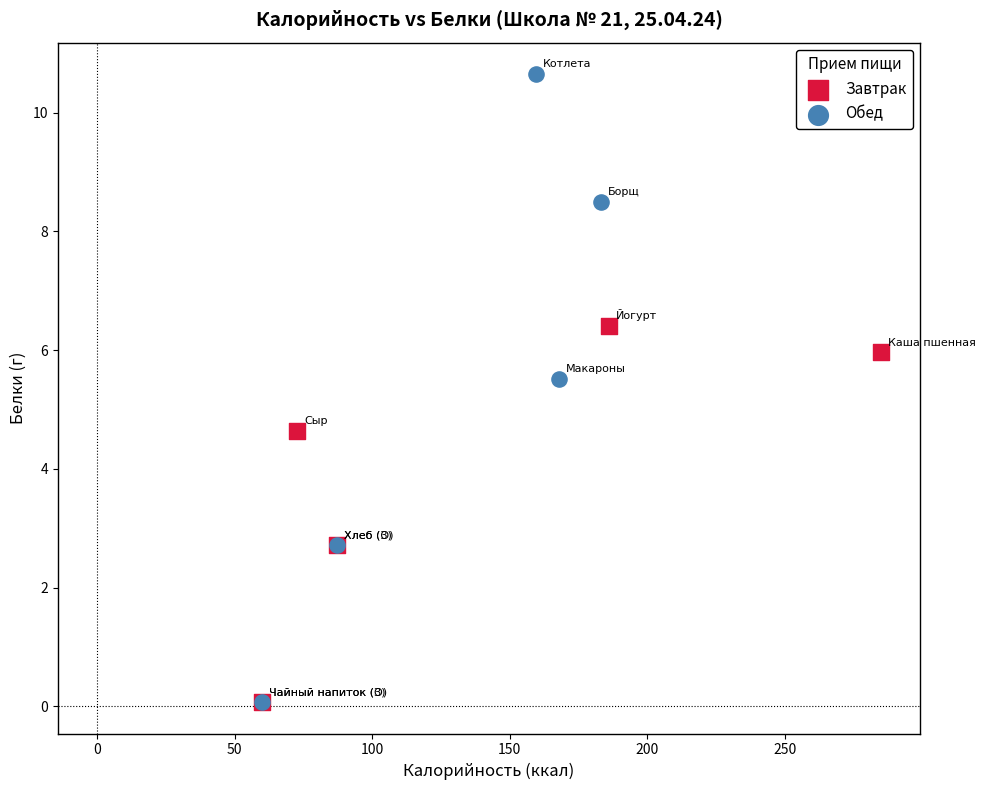

Which series contains the highest Y value?

Обед